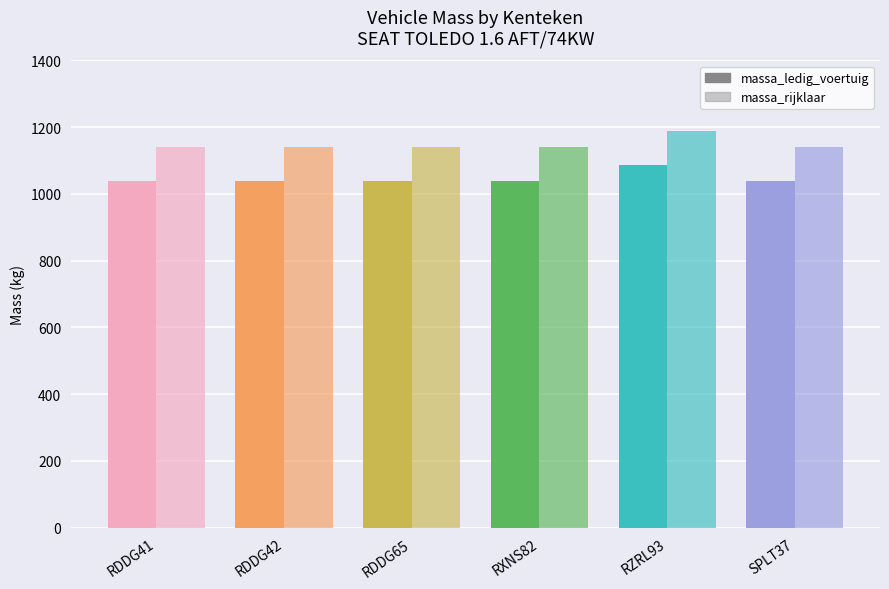

Is it true that massa_ledig_voertuig equals 591 at RXNS82?

False